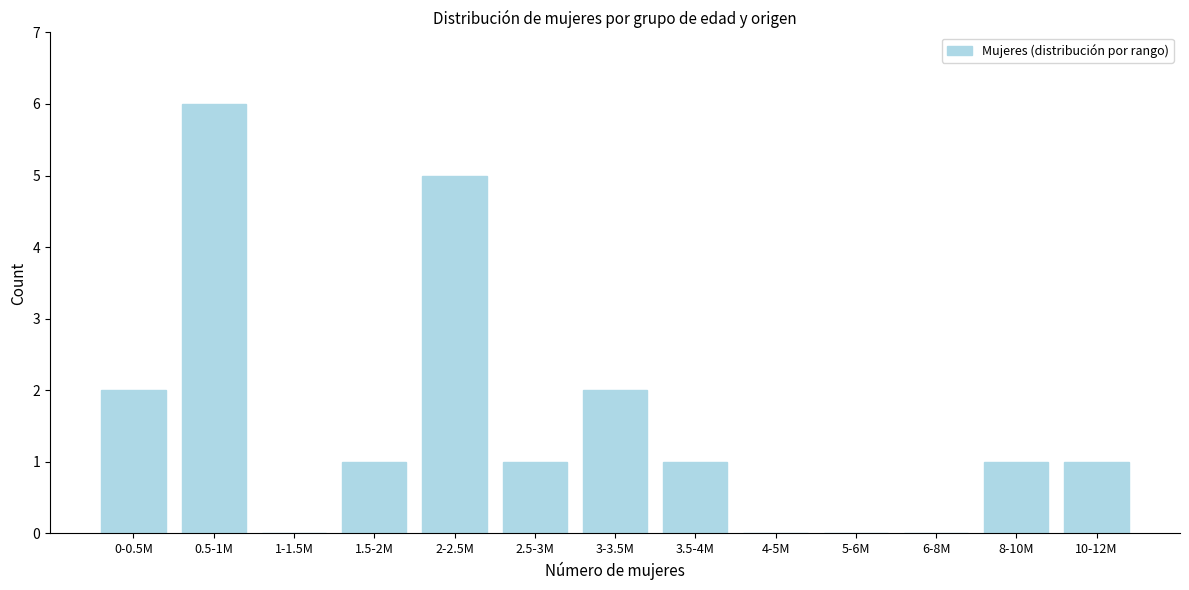

Reading right to left, extract all data points from this chart.

10-12M=1	8-10M=1	6-8M=0	5-6M=0	4-5M=0	3.5-4M=1	3-3.5M=2	2.5-3M=1	2-2.5M=5	1.5-2M=1	1-1.5M=0	0.5-1M=6	0-0.5M=2